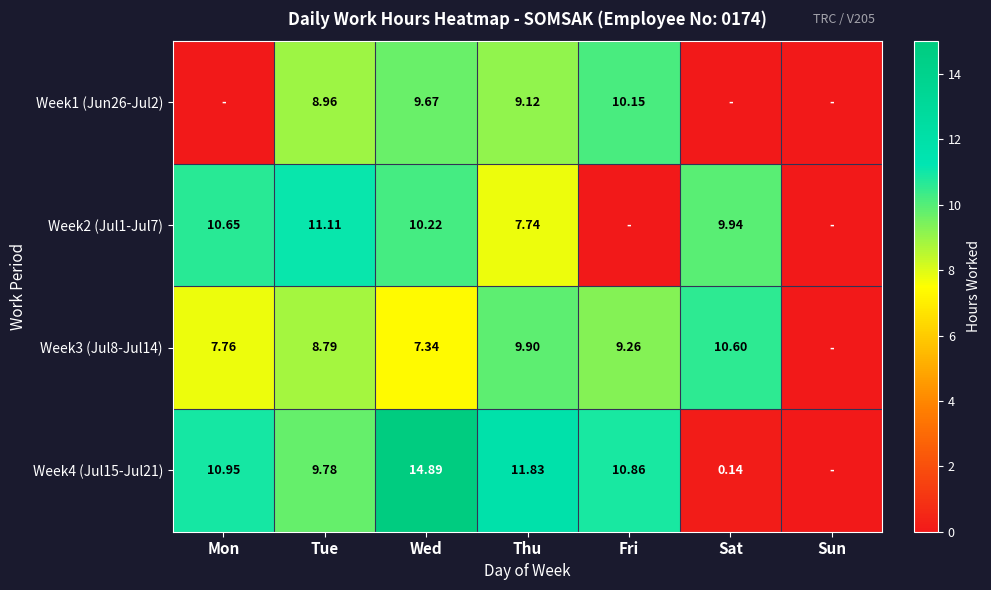

Is the value of Week2 (Jul1-Jul7) at Wed greater than the value of Week3 (Jul8-Jul14) at Thu?

Yes